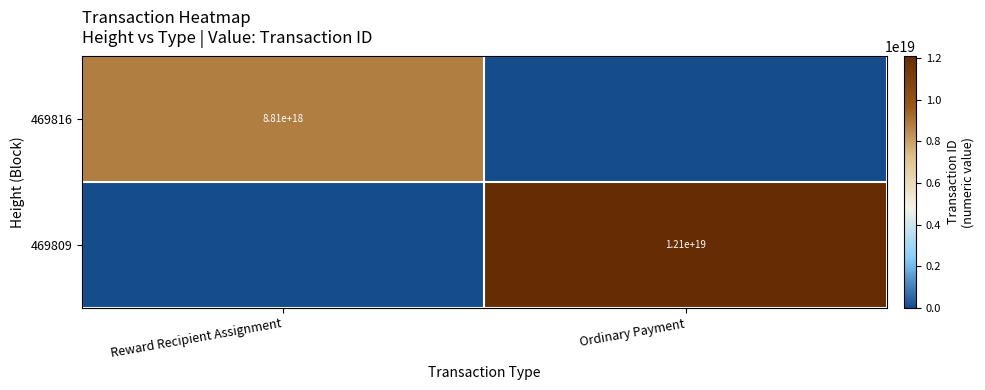

The 469816 series shows 2931198238698722816 at Reward Recipient Assignment. True or false?

False